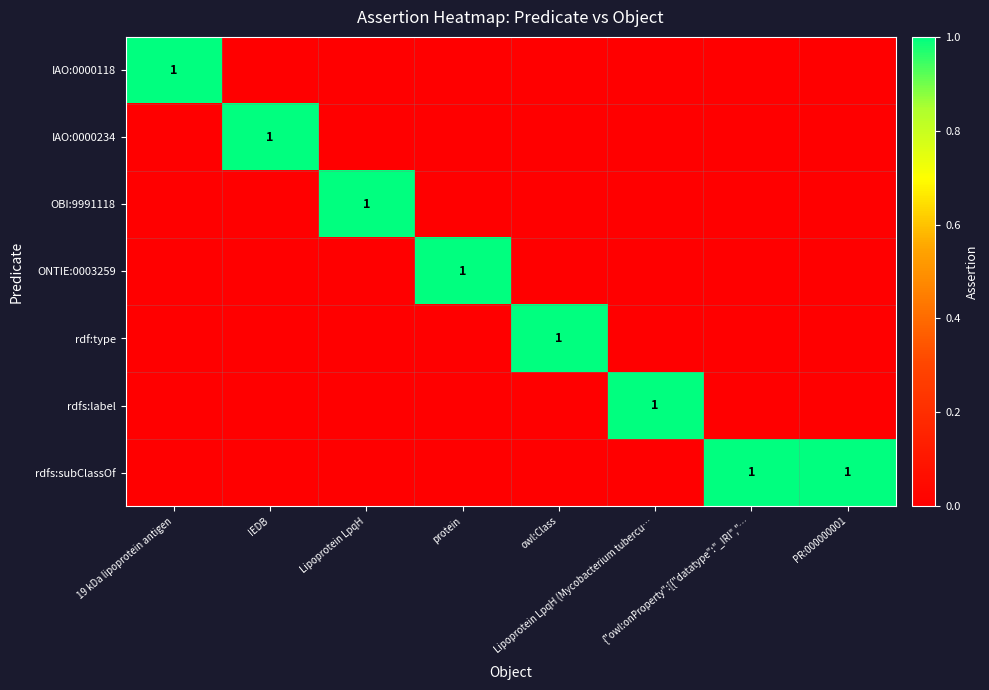

At which category is the sum across all series the highest?

19 kDa lipoprotein antigen